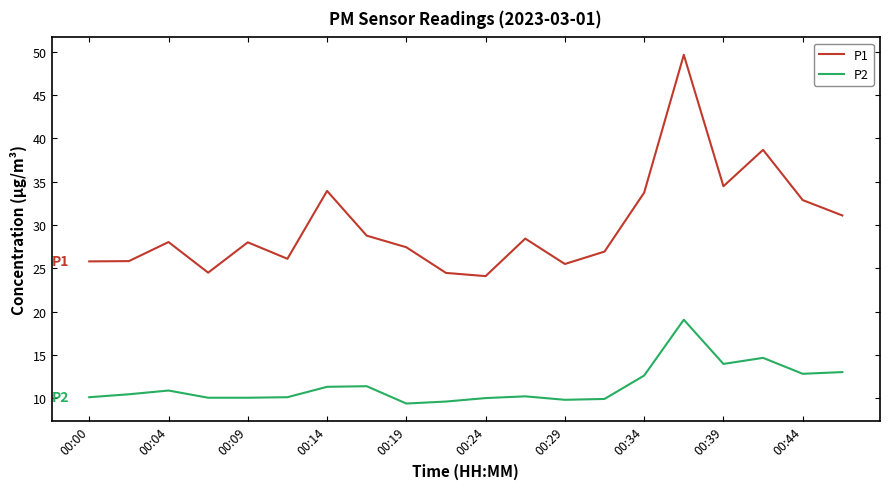

What is the minimum value for P2?

9.4